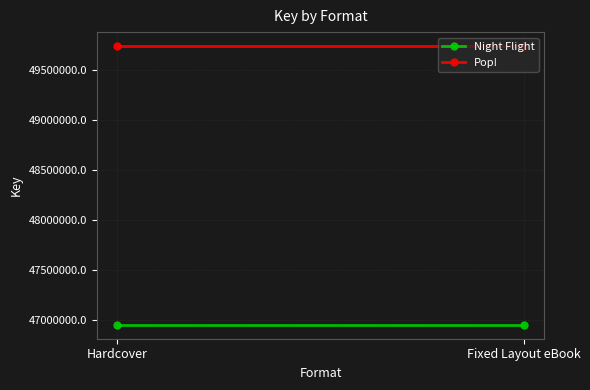

What is the total value across all series at Fixed Layout eBook?

96690952